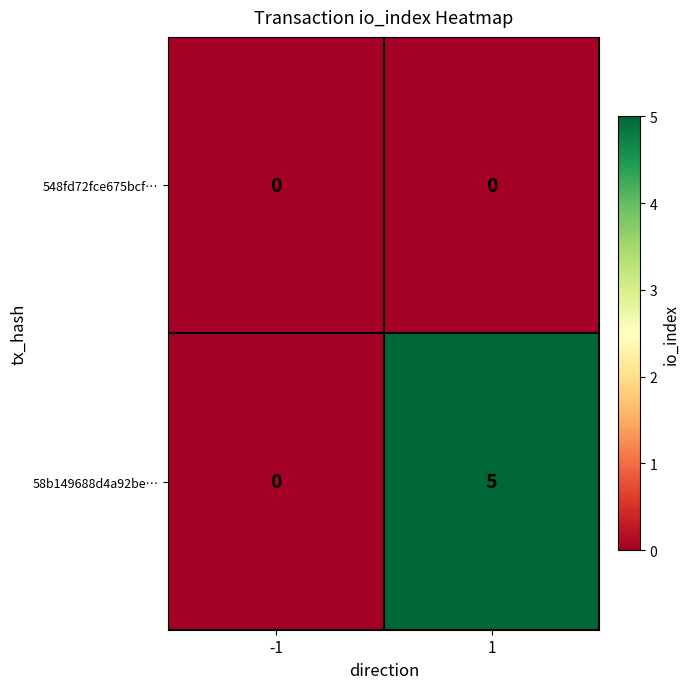

The 58b149688d4a92be… series shows 7 at 1. True or false?

False